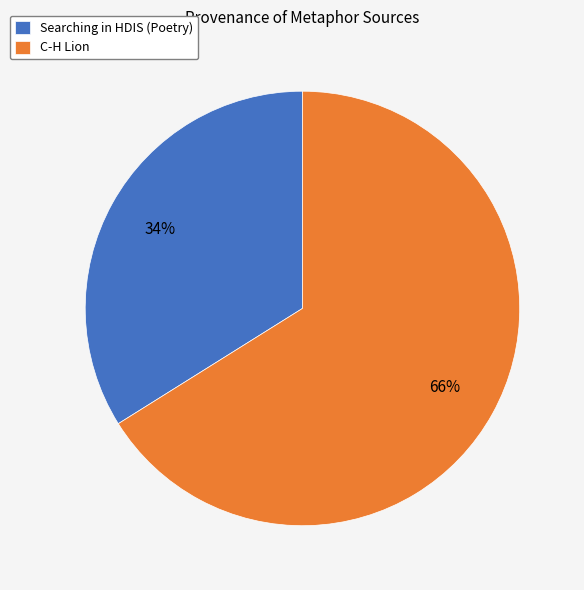

To the nearest percent, what is the difference between the Searching in HDIS (Poetry) and C-H Lion slice percentages?

32%